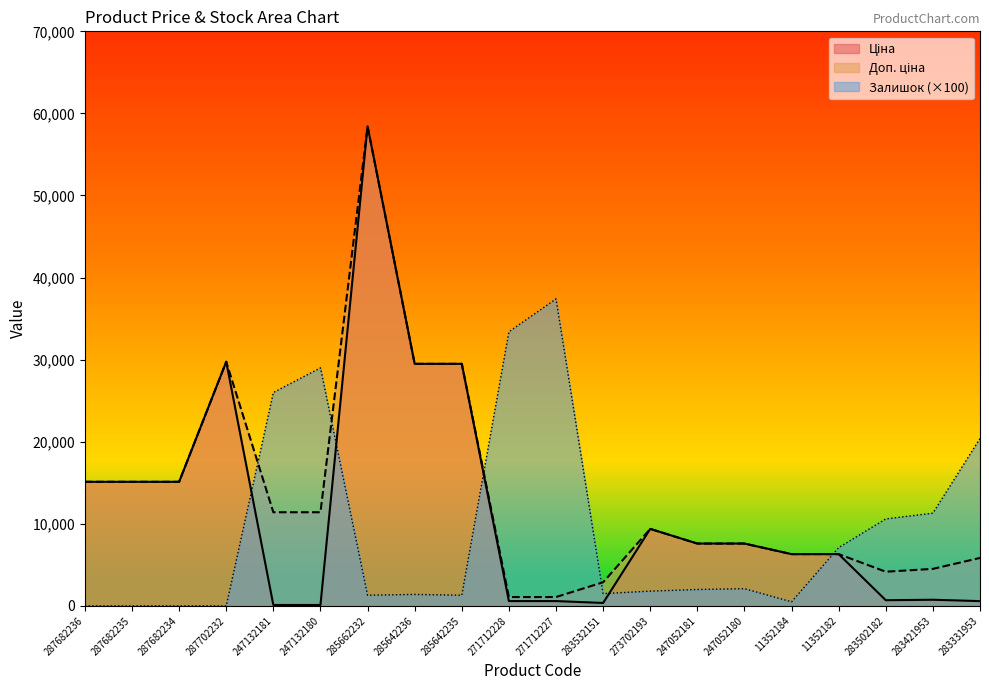

How many lines are shown in the chart?

3